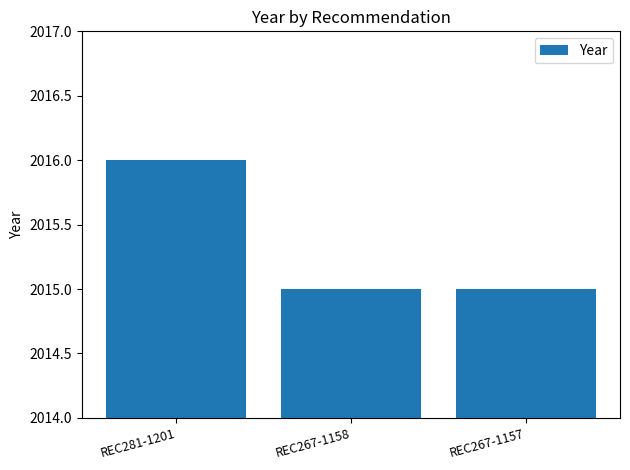

What is the change in value from REC281-1201 to REC267-1157?

-1